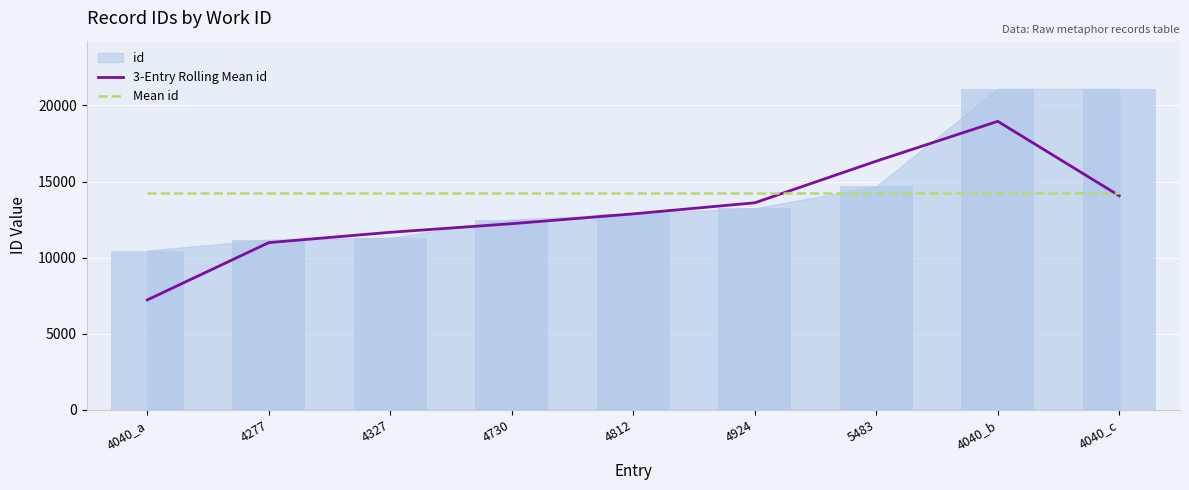

At how many categories does at least one series exceed 11579?

9